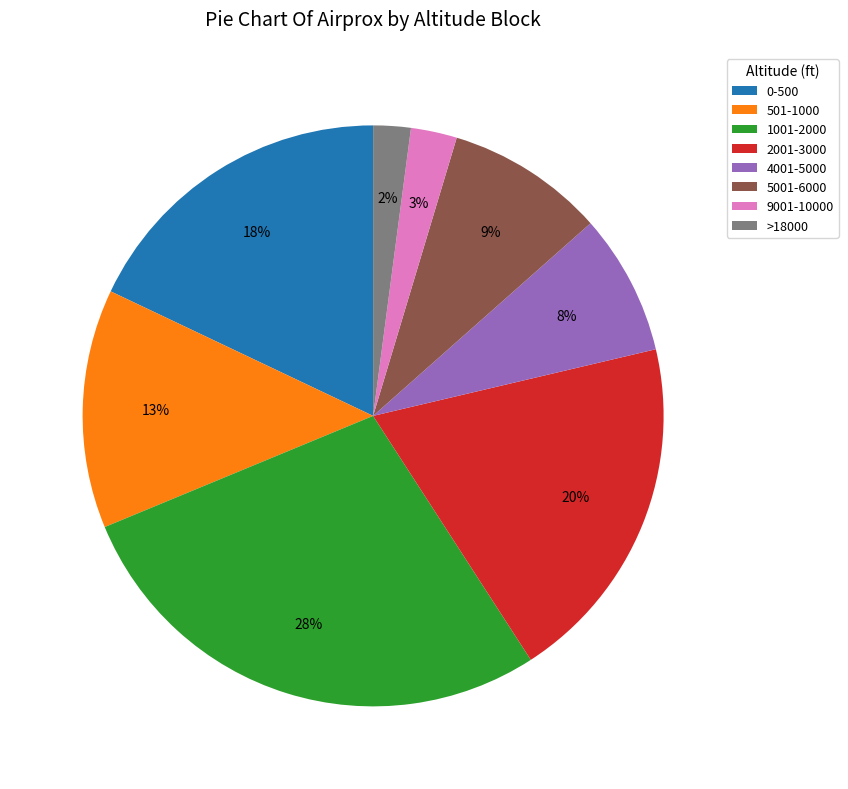

Count the number of slices in the pie.

8